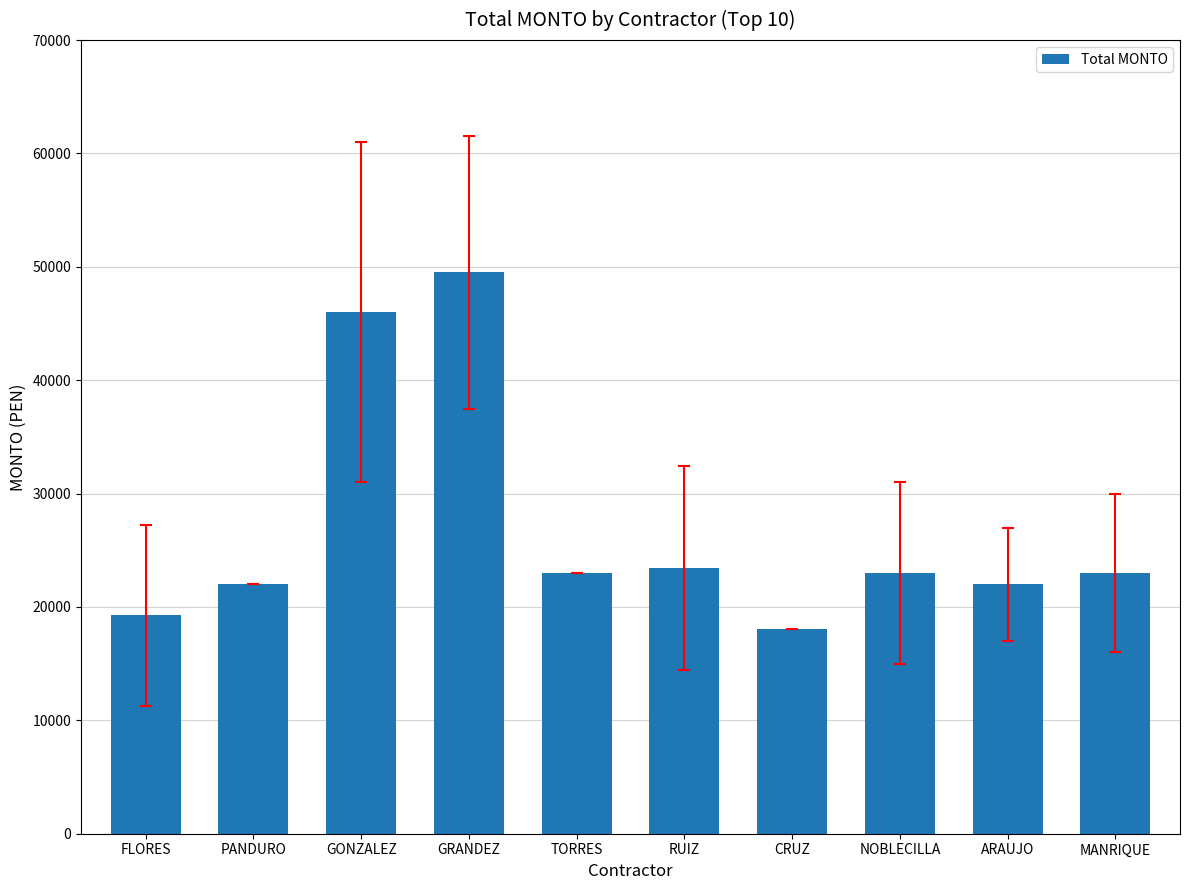

The value at RUIZ is 39479.1. True or false?

False